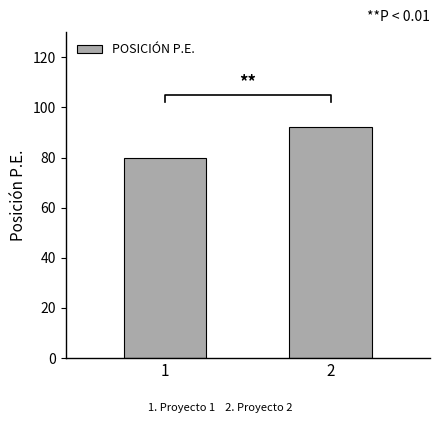

How many values are between 80 and 92?

2